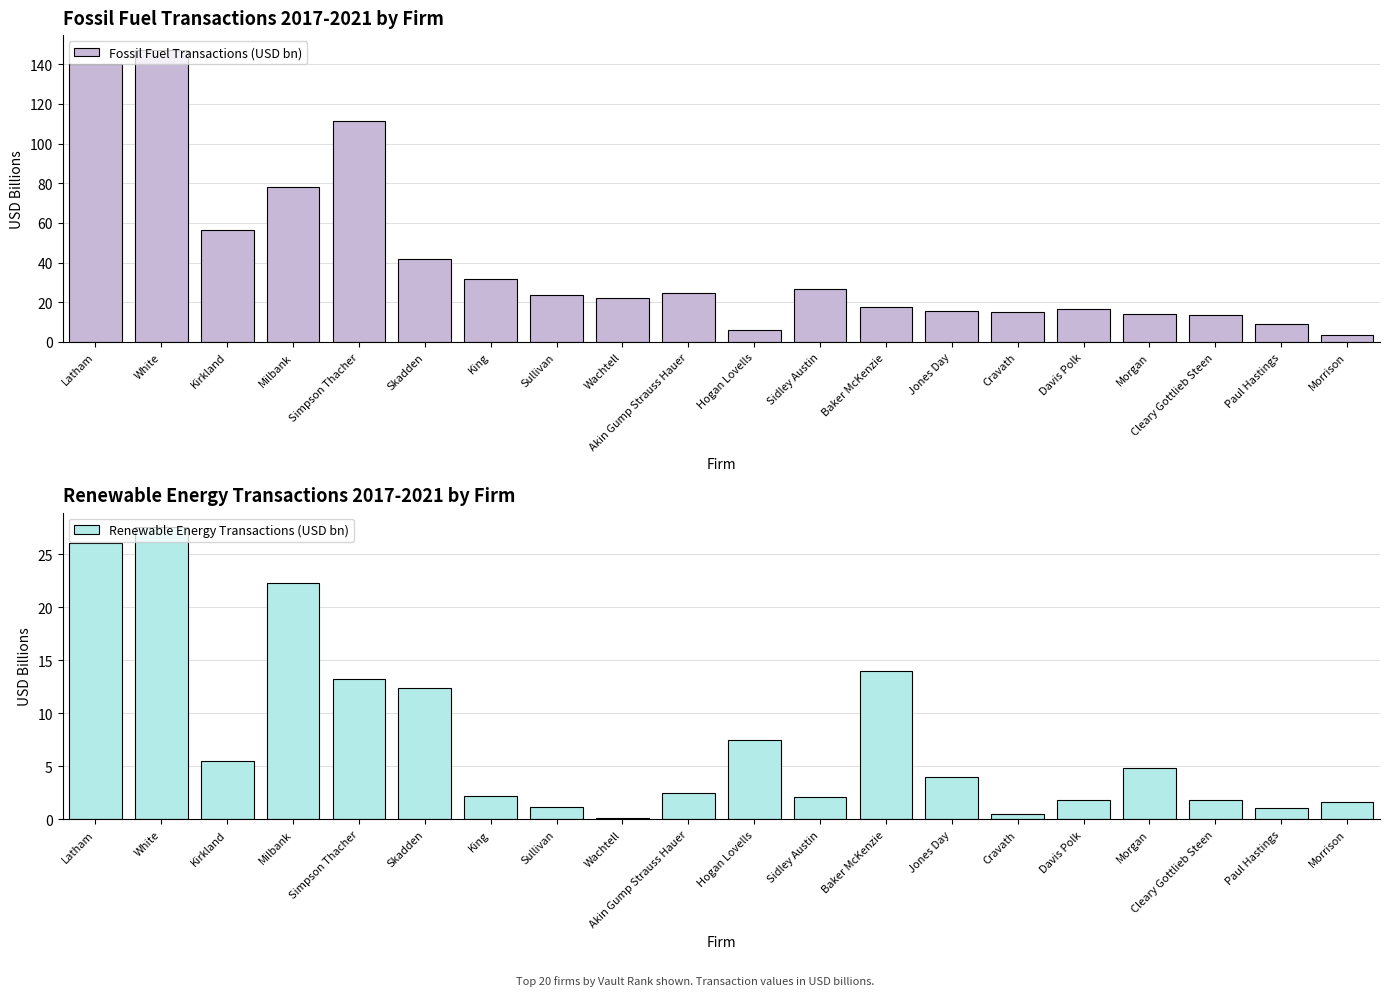

At which label is Fossil Fuel Transactions (USD bn) closest to 75?

Milbank